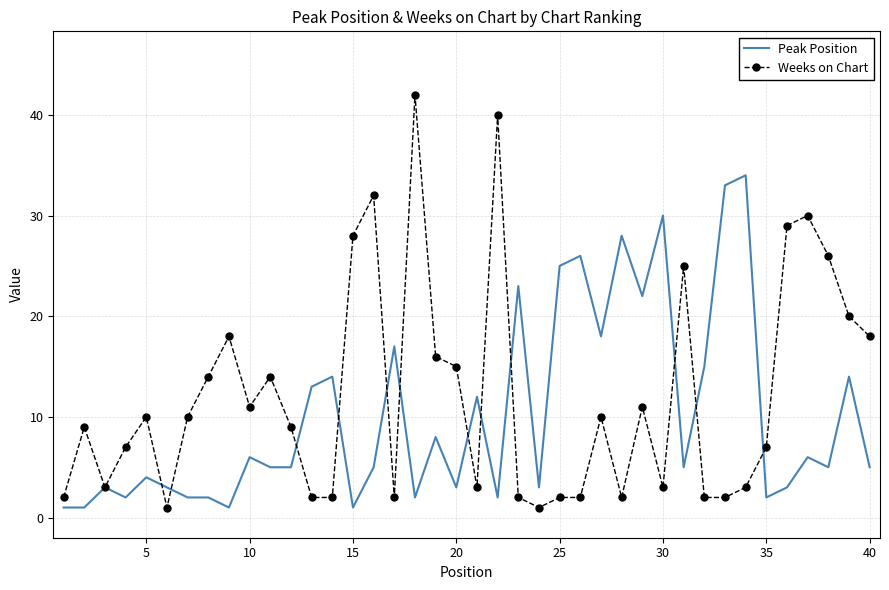

Which series has the widest spread of values?

Weeks on Chart